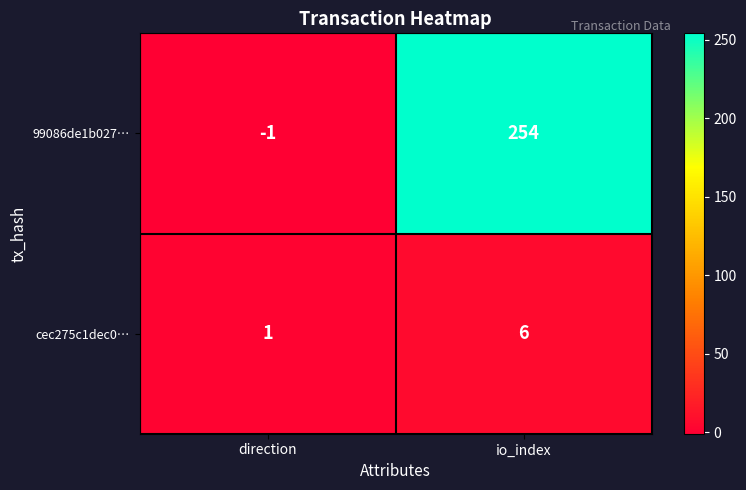

Which label corresponds to the smallest value in the chart?

direction